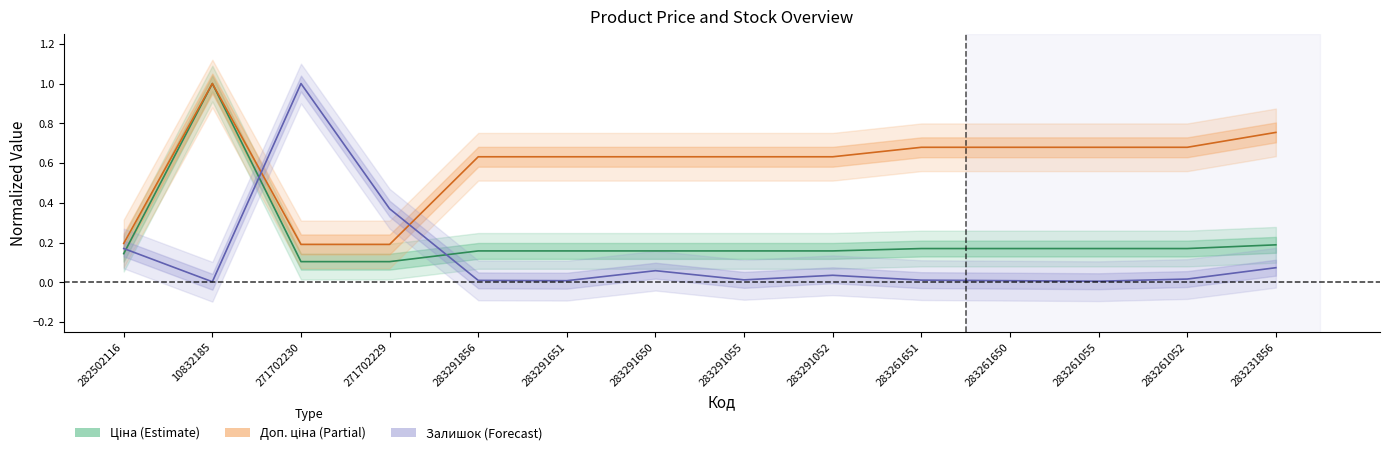

Reading right to left, what are all the values shown in this chart?

Ціна: 283231856=0.2	283261052=0.2	283261055=0.2	283261650=0.2	283261651=0.2	283291052=0.2	283291055=0.2	283291650=0.2	283291651=0.2	283291856=0.2	271702229=0.1	271702230=0.1	10832185=1.0	282502116=0.1
Доп. ціна: 283231856=0.8	283261052=0.7	283261055=0.7	283261650=0.7	283261651=0.7	283291052=0.6	283291055=0.6	283291650=0.6	283291651=0.6	283291856=0.6	271702229=0.2	271702230=0.2	10832185=1.0	282502116=0.2
Залишок: 283231856=0.1	283261052=0.0	283261055=0.0	283261650=0.0	283261651=0.0	283291052=0.0	283291055=0.0	283291650=0.1	283291651=0.0	283291856=0.0	271702229=0.4	271702230=1.0	10832185=0.0	282502116=0.2